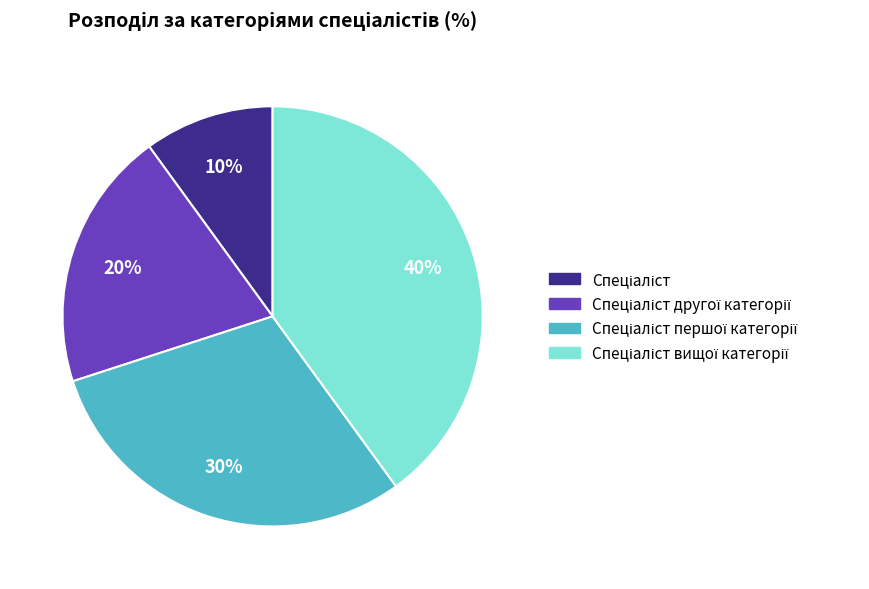

Is there a majority slice in this chart?

No